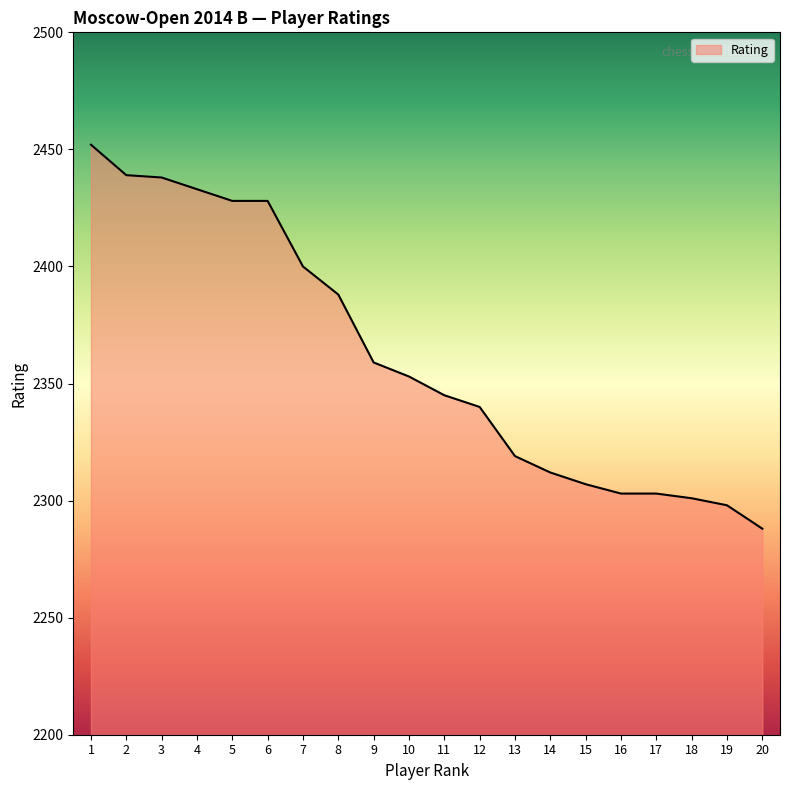

The value at 15 is 2307. True or false?

True